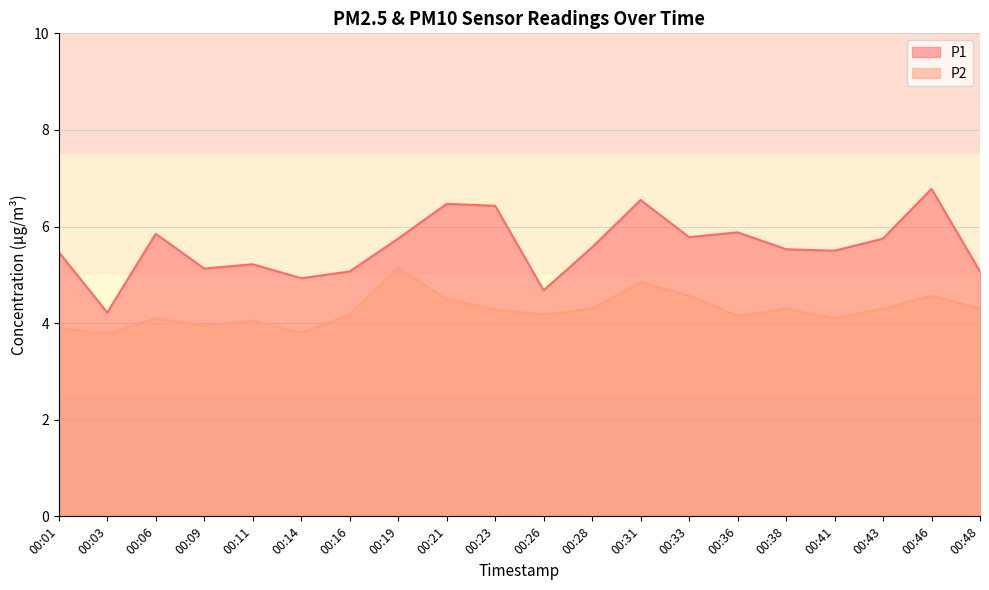

Reading left to right, what are all the values shown in this chart?

P1: 5.5	4.2	5.8	5.1	5.2	4.9	5.1	5.8	6.5	6.4	4.7	5.6	6.5	5.8	5.9	5.5	5.5	5.8	6.8	5.1
P2: 3.9	3.8	4.1	4.0	4.0	3.8	4.2	5.2	4.5	4.3	4.2	4.3	4.8	4.6	4.2	4.3	4.1	4.3	4.6	4.3